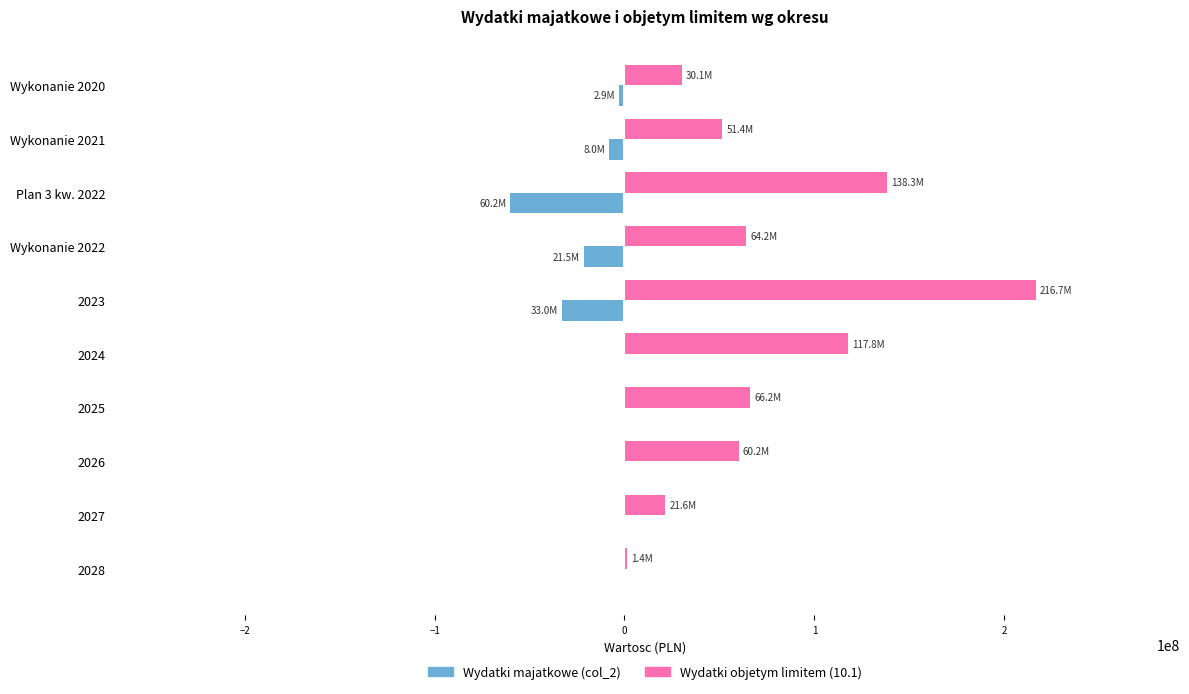

Which series has the largest total across all categories?

Wydatki objetym limitem (10.1)